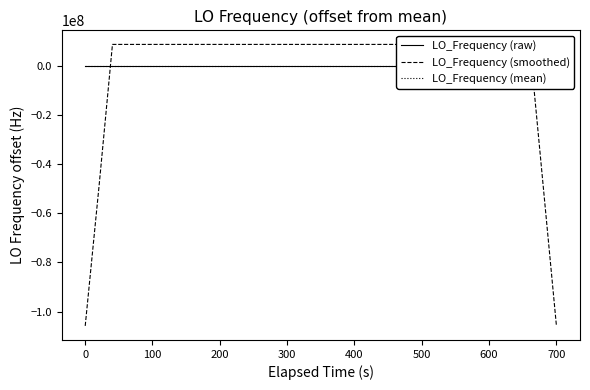

The LO_Frequency (mean) series shows 0.0 at 700. True or false?

True